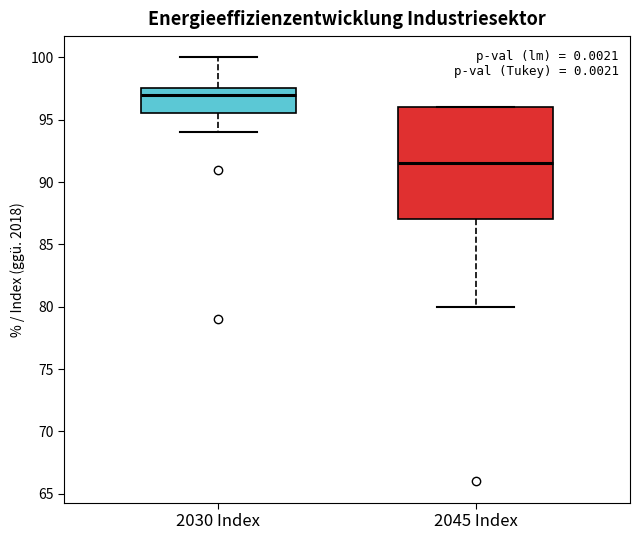

Which box is the tallest, from its lower edge to its upper edge?

2045 Index